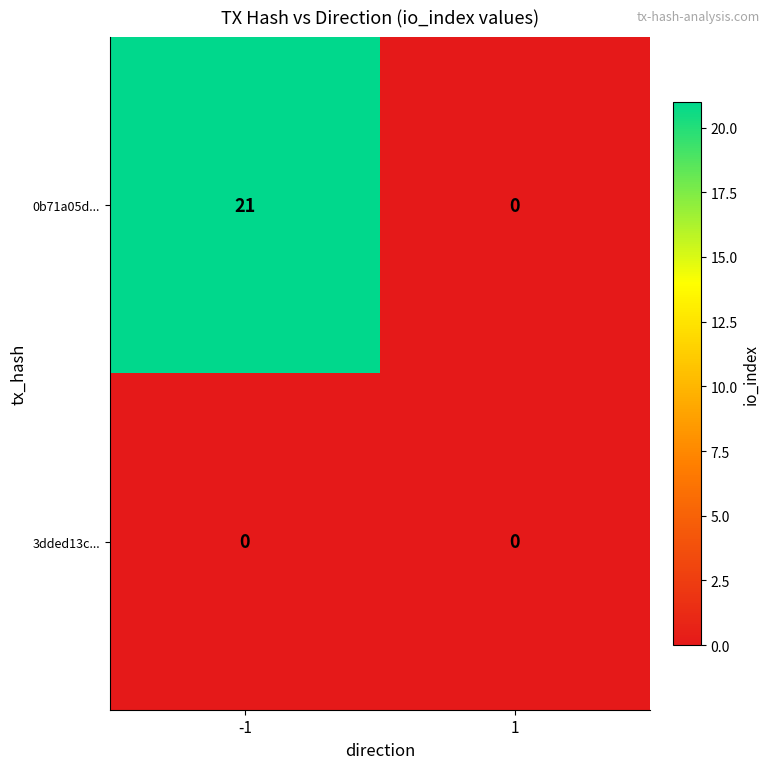

What is the sum of the 0b71a05d... values at -1 and 1?

21